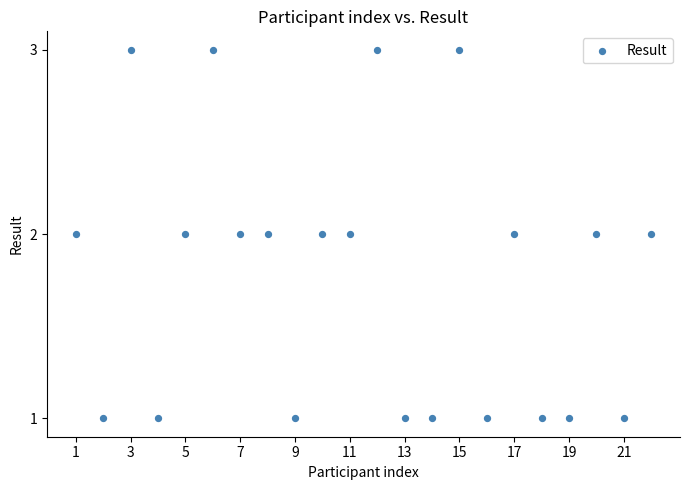

List the coordinates of all points as (X, Y) pairs, reading left to right.

(1, 2)  (2, 1)  (3, 3)  (4, 1)  (5, 2)  (6, 3)  (7, 2)  (8, 2)  (9, 1)  (10, 2)  (11, 2)  (12, 3)  (13, 1)  (14, 1)  (15, 3)  (16, 1)  (17, 2)  (18, 1)  (19, 1)  (20, 2)  (21, 1)  (22, 2)